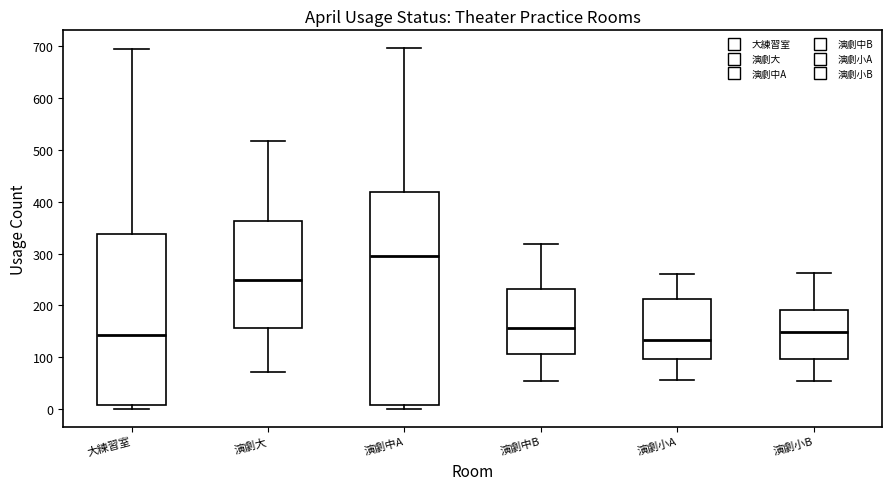

Which box is the tallest, from its lower edge to its upper edge?

演劇中A